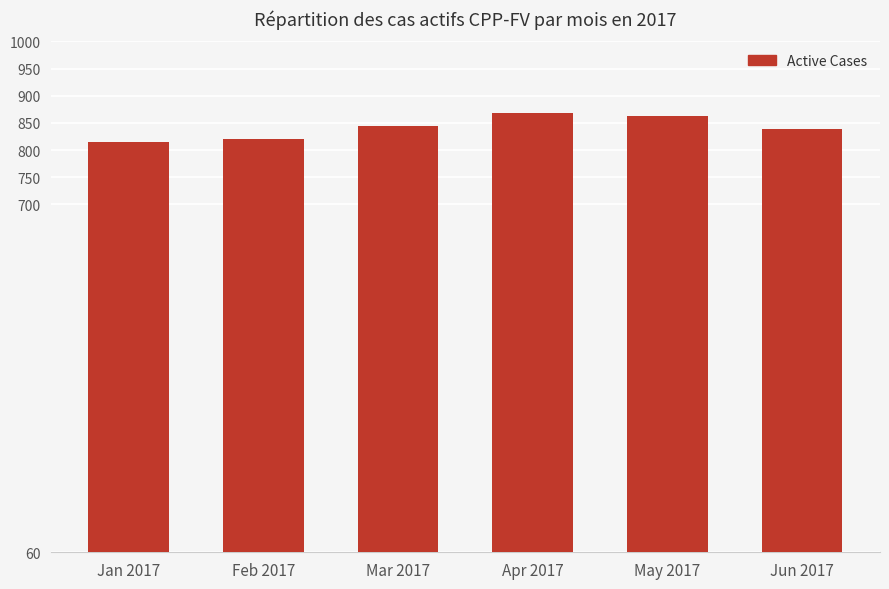

The chart shows a value of 844 at Mar 2017. True or false?

True